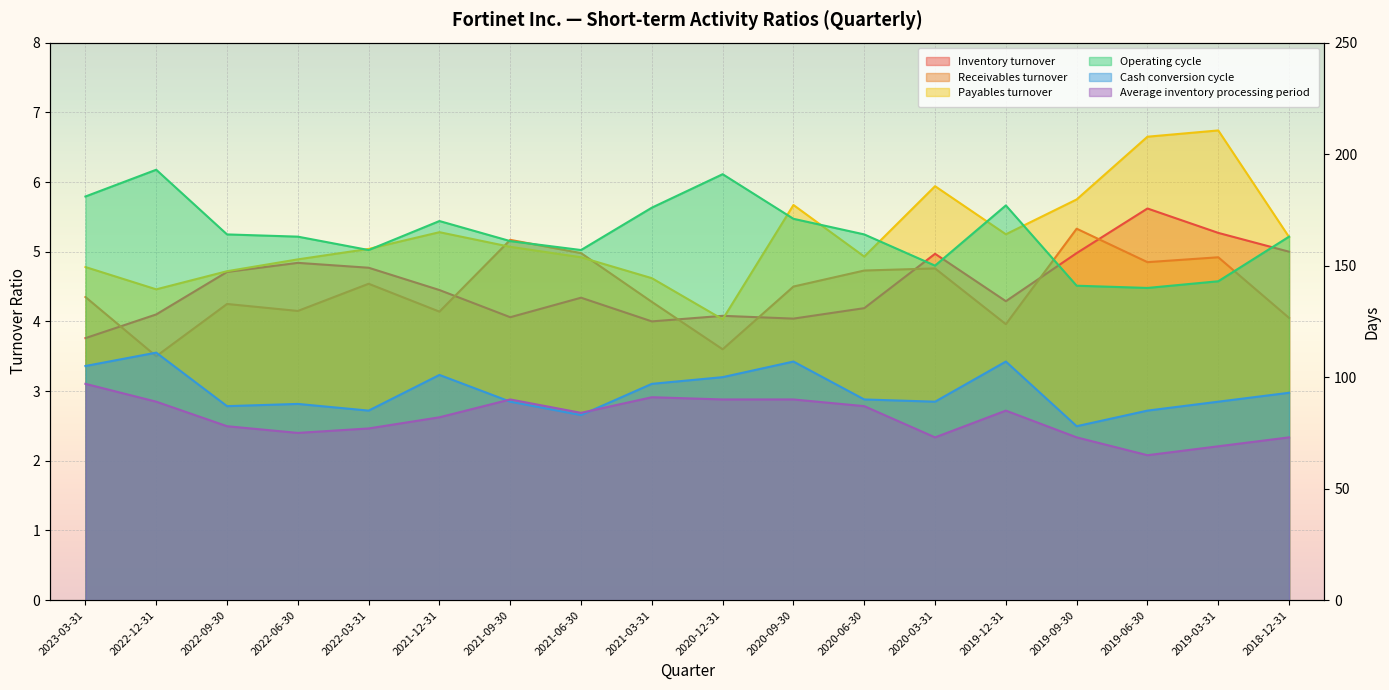

Is it true that Average inventory processing period equals 104.2 at 2018-12-31?

False